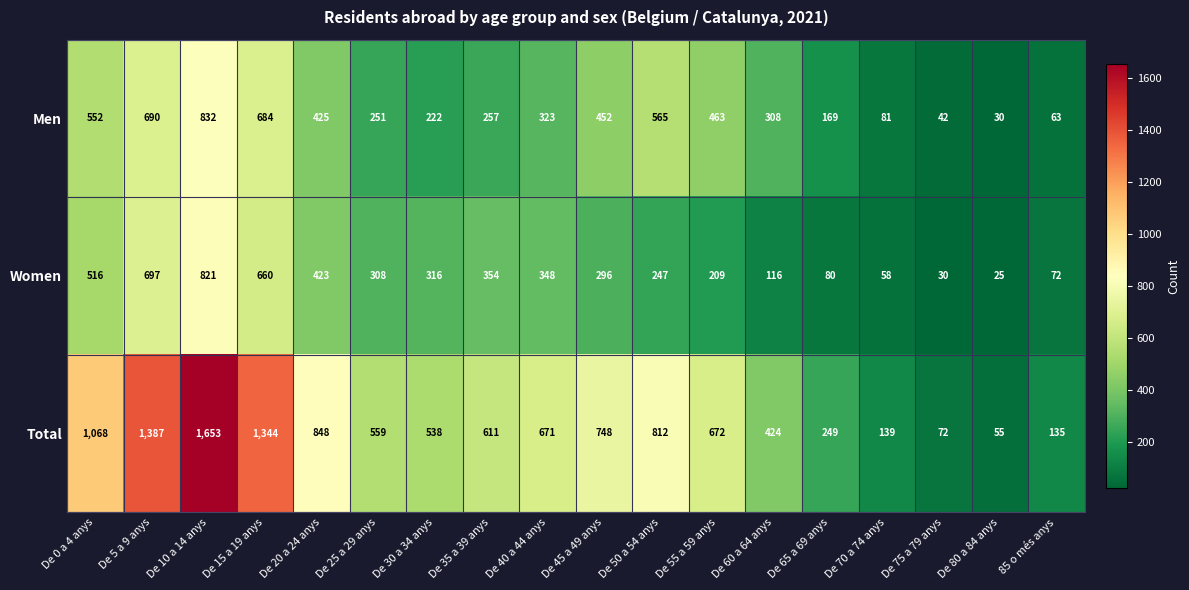

Which category has the highest value in the Total series?

De 10 a 14 anys